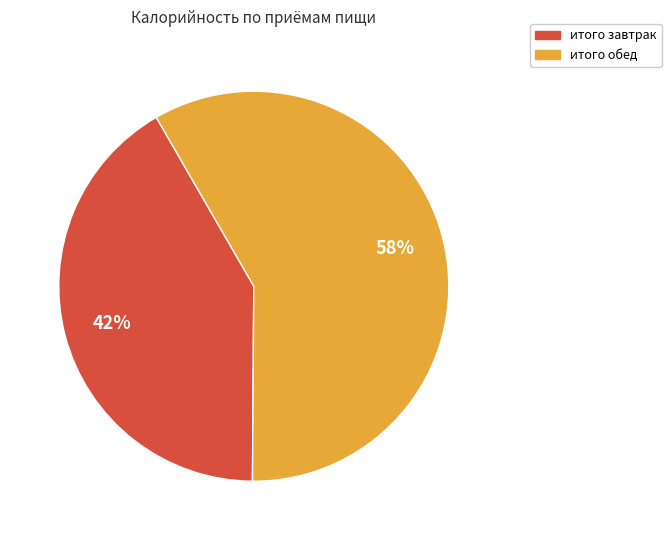

To the nearest percent, what portion does итого обед represent?

58%